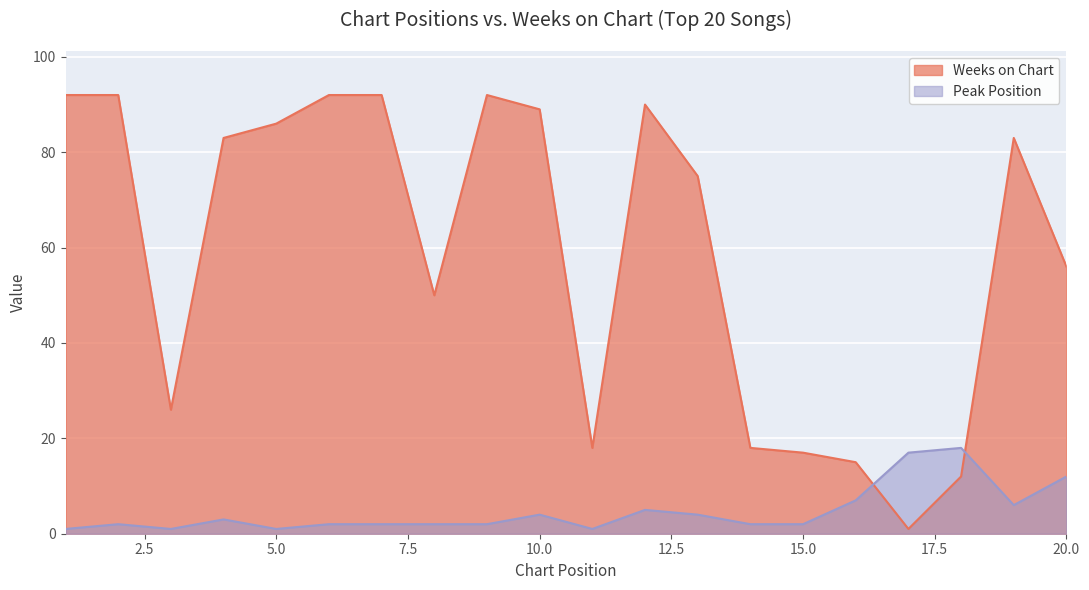

What is the sum of all Weeks on Chart values?

1179